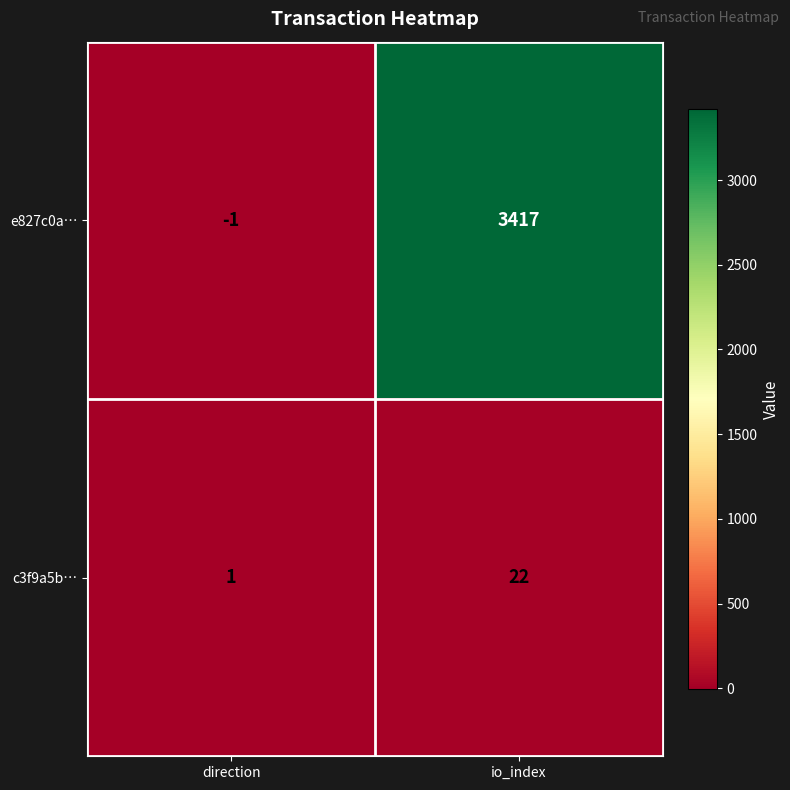

Rank the series at io_index from lowest to highest value.

c3f9a5b…, e827c0a…